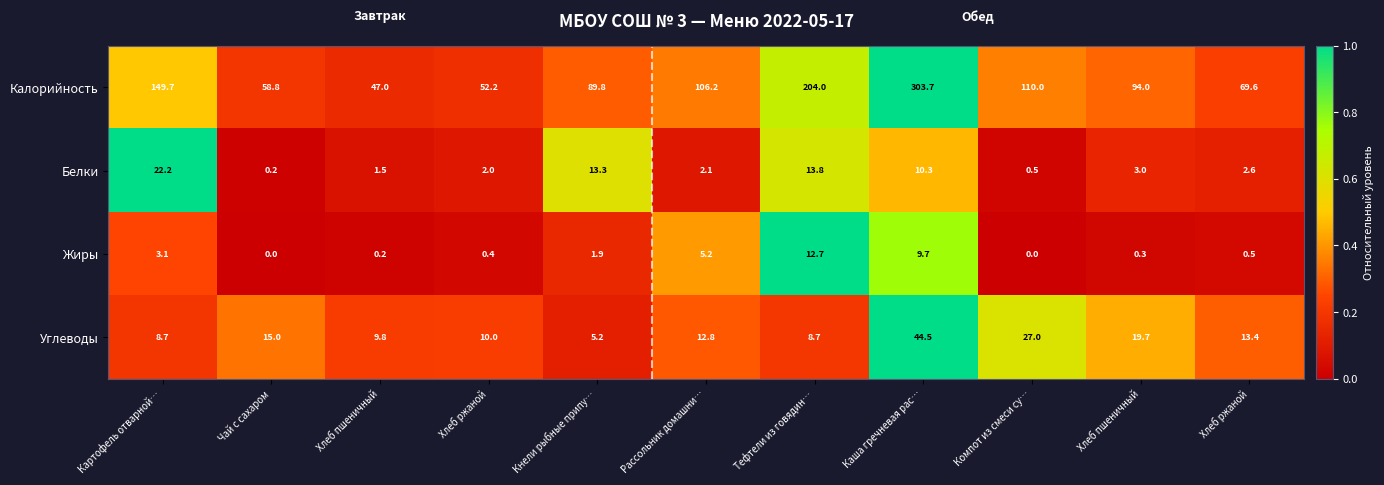

Reading left to right, extract all data points from this chart.

Калорийность: Картофель отварной…=149.7	Чай с сахаром=58.8	Хлеб пшеничный=47.0	Хлеб ржаной=52.2	Кнели рыбные припу…=89.8	Рассольник домашни…=106.2	Тефтели из говядин…=204.0	Каша гречневая рас…=303.7	Компот из смеси су…=110.0	Хлеб пшеничный=94.0	Хлеб ржаной=69.6
Белки: Картофель отварной…=22.2	Чай с сахаром=0.2	Хлеб пшеничный=1.5	Хлеб ржаной=2.0	Кнели рыбные припу…=13.3	Рассольник домашни…=2.1	Тефтели из говядин…=13.8	Каша гречневая рас…=10.3	Компот из смеси су…=0.5	Хлеб пшеничный=3.0	Хлеб ржаной=2.6
Жиры: Картофель отварной…=3.1	Чай с сахаром=0.0	Хлеб пшеничный=0.2	Хлеб ржаной=0.4	Кнели рыбные припу…=1.9	Рассольник домашни…=5.2	Тефтели из говядин…=12.7	Каша гречневая рас…=9.7	Компот из смеси су…=0.0	Хлеб пшеничный=0.3	Хлеб ржаной=0.5
Углеводы: Картофель отварной…=8.7	Чай с сахаром=15.0	Хлеб пшеничный=9.8	Хлеб ржаной=10.0	Кнели рыбные припу…=5.2	Рассольник домашни…=12.8	Тефтели из говядин…=8.7	Каша гречневая рас…=44.5	Компот из смеси су…=27.0	Хлеб пшеничный=19.7	Хлеб ржаной=13.4